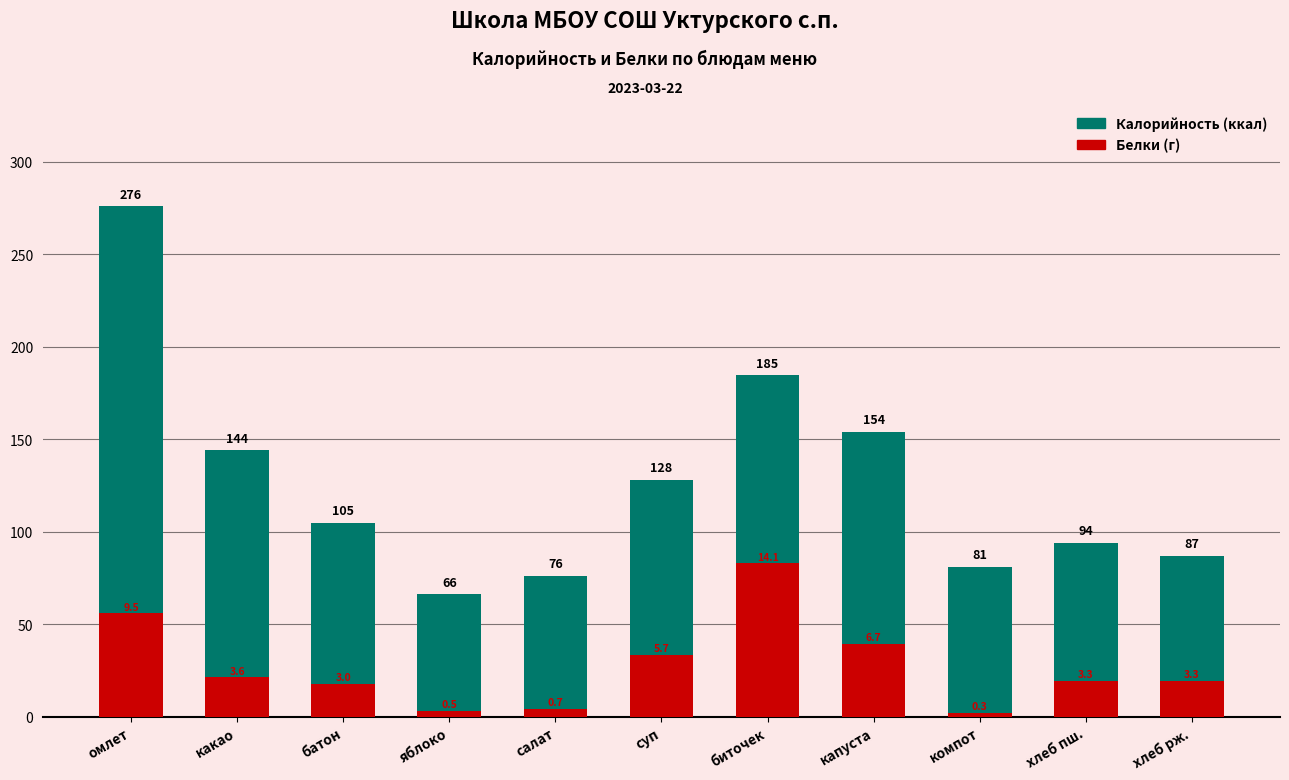

Rank the series by their average value, from highest to lowest.

Калорийность, Белки (масштаб)